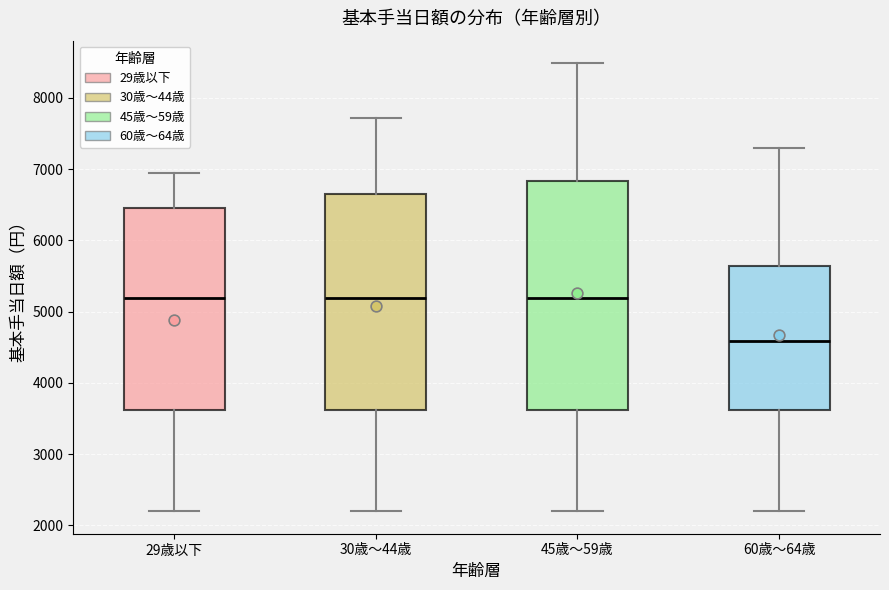

Reading left to right, read every box against the y-axis: the position of its median line, the range the box covers, and the ends of its whiskers. The values are not printed on the chart, so give them approximately, as read against the axis.

29歳以下: median 5200, box 3600 to 6500, whiskers 2200 to 6900
30歳～44歳: median 5200, box 3600 to 6600, whiskers 2200 to 7700
45歳～59歳: median 5200, box 3600 to 6800, whiskers 2200 to 8500
60歳～64歳: median 4600, box 3600 to 5600, whiskers 2200 to 7300